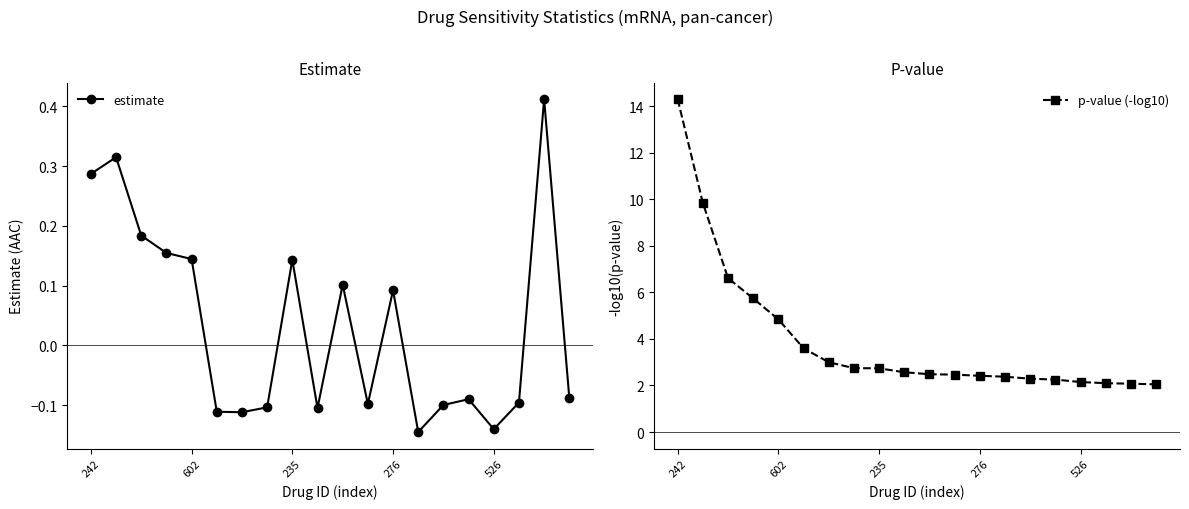

Rank the series at 19 from lowest to highest value.

estimate, p-value (-log10)